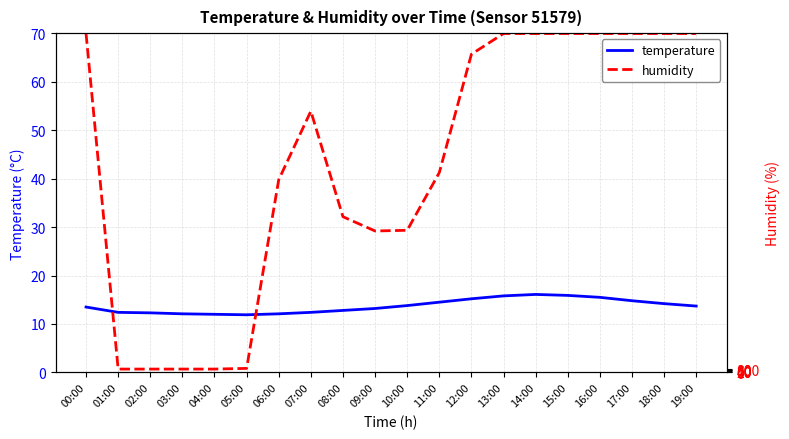

Where does the humidity series first go above 77?

00:00